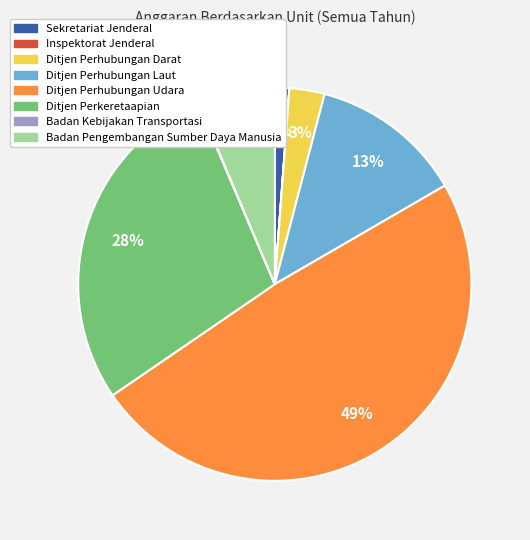

Is there a majority slice in this chart?

No